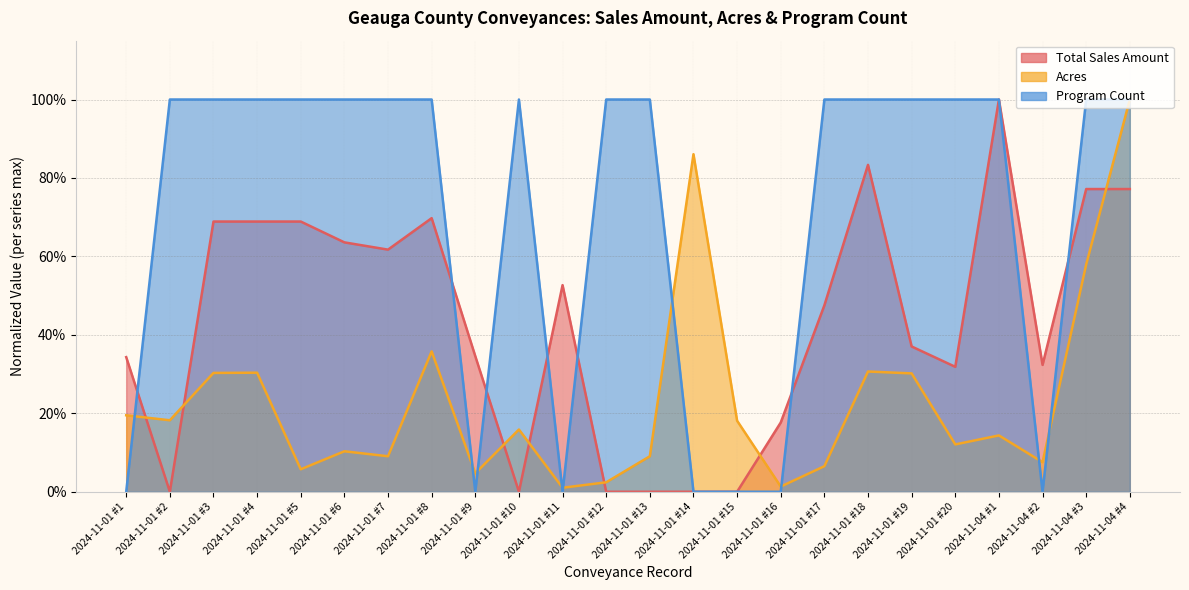

What is the difference between the second highest and minimum values in the Total Sales Amount series?

0.8